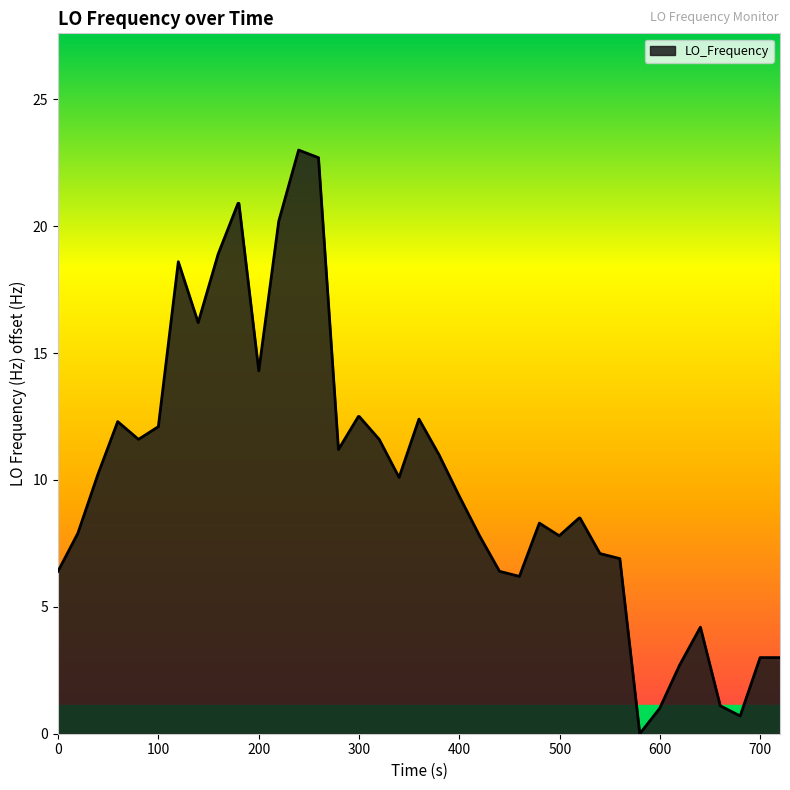

What is the maximum value shown in the chart?

23.0